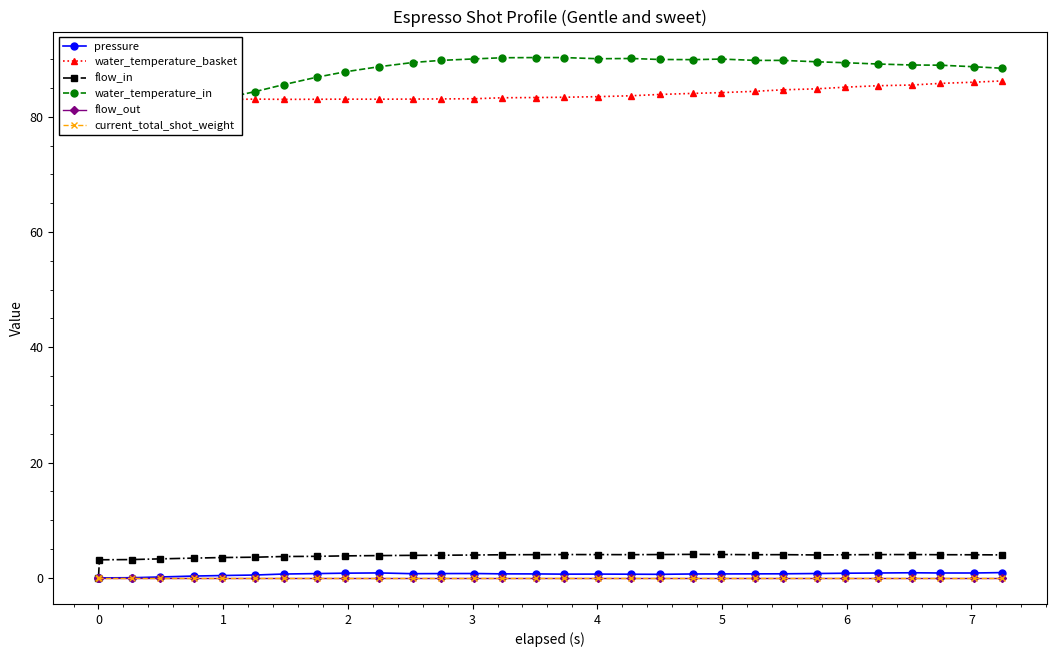

List the series in order of their peak value, lowest first.

flow_out, current_total_shot_weight, pressure, flow_in, water_temperature_basket, water_temperature_in